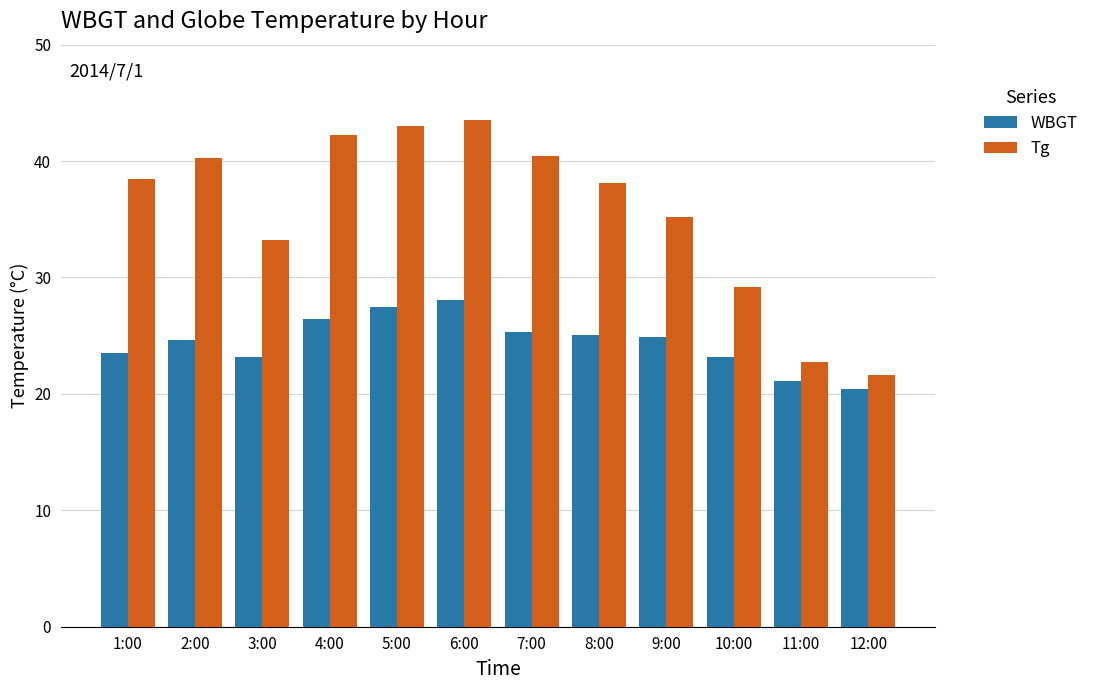

Count the number of data series in this chart.

2